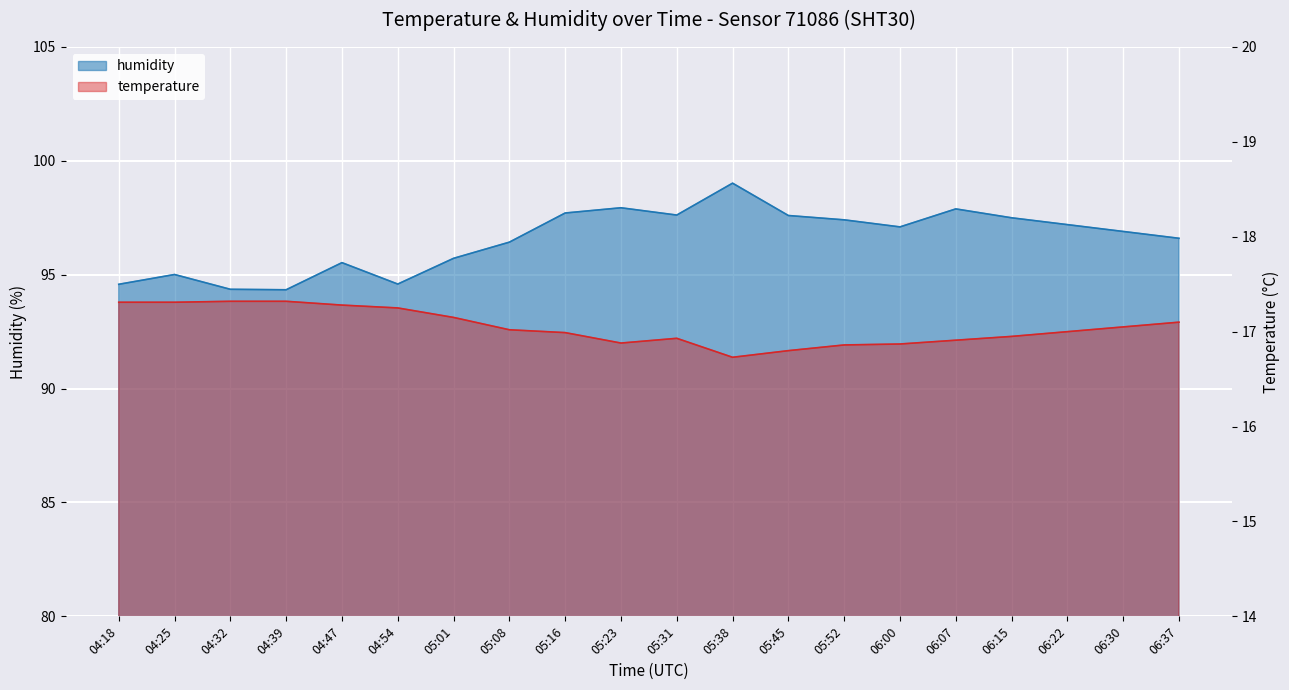

How many interior local valleys does the temperature series have?

2